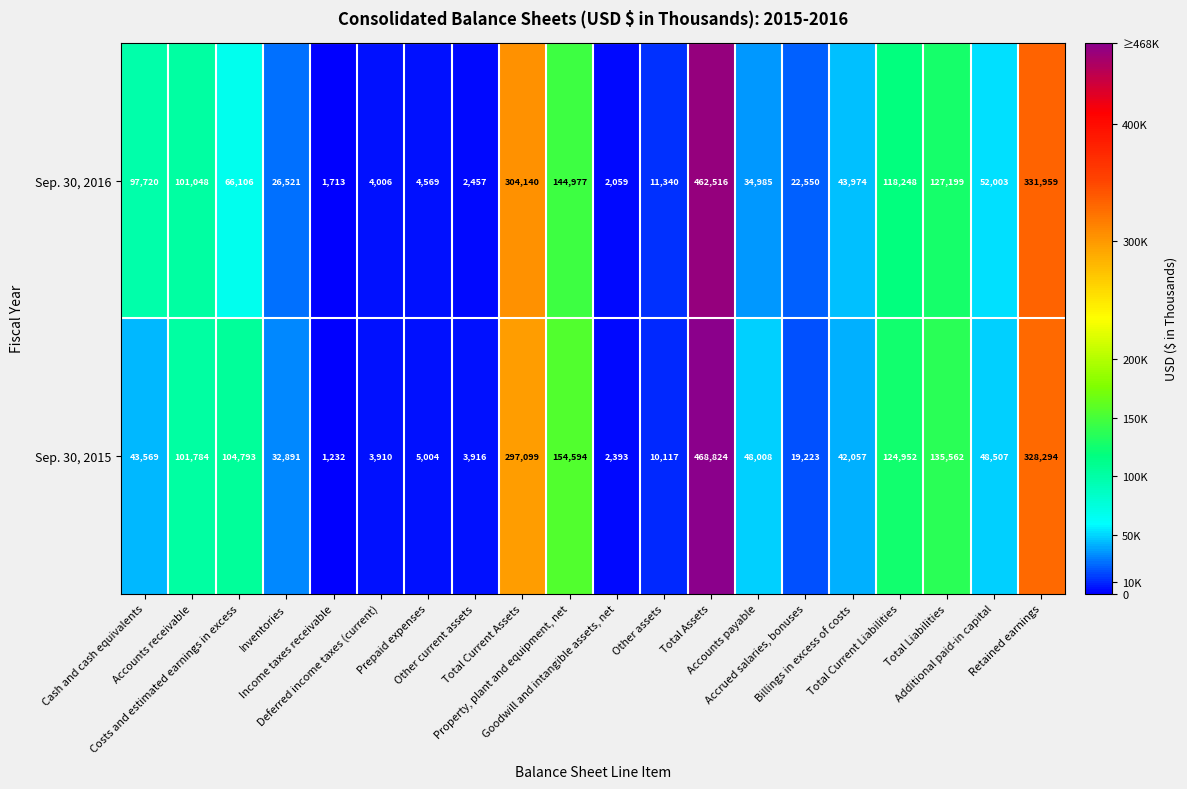

Rank the series by their maximum value, from highest to lowest.

Sep. 30, 2015, Sep. 30, 2016